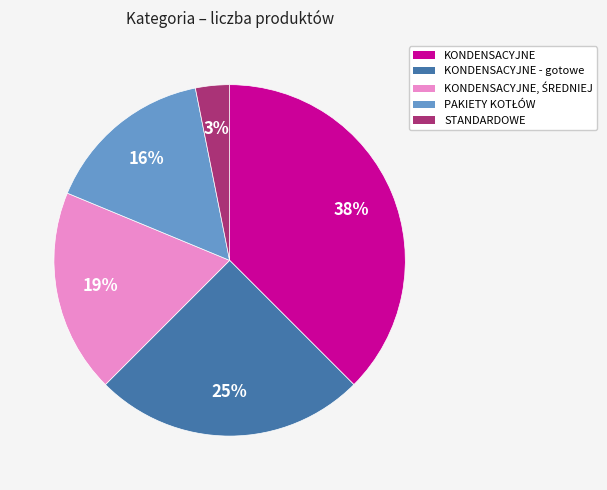

To the nearest percent, what is the average slice percentage?

20%